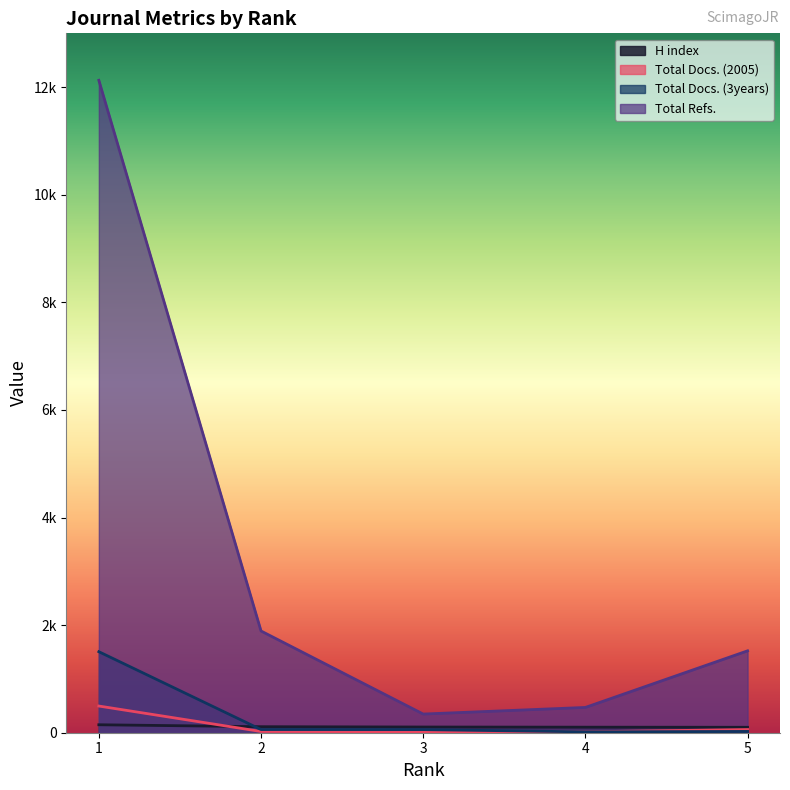

What is the average value of the Total Docs. (2005) series?

123